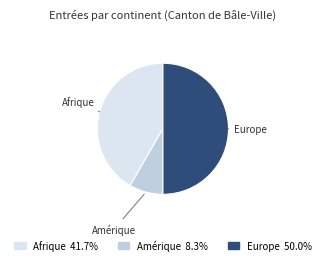

How many slices are in this pie chart?

3